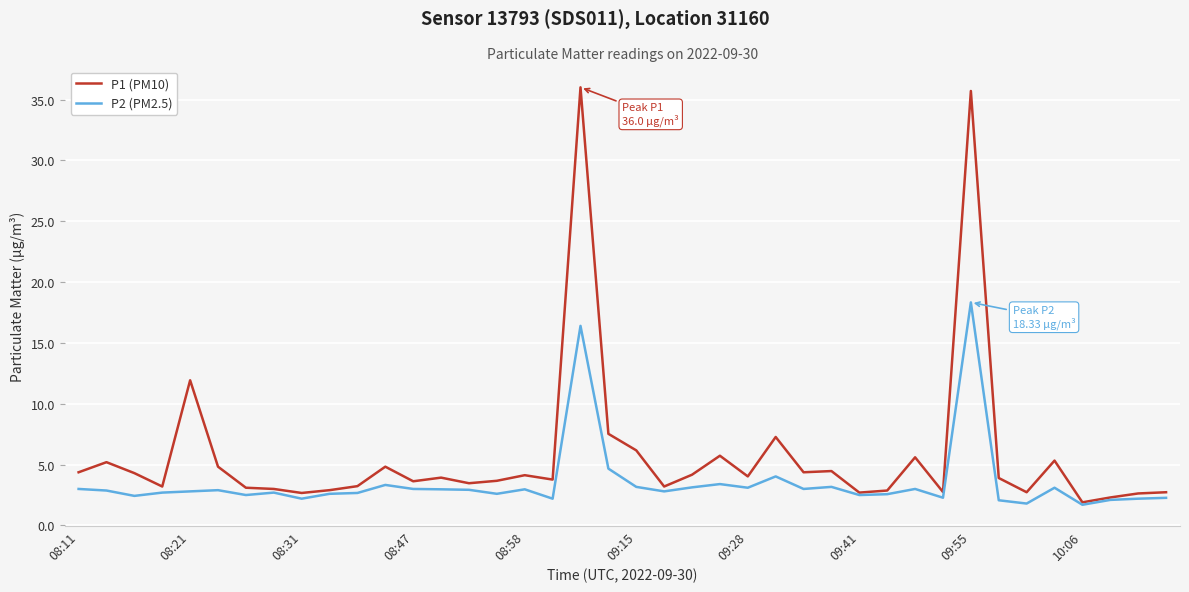

Which series has the widest spread of values?

P1 (PM10)